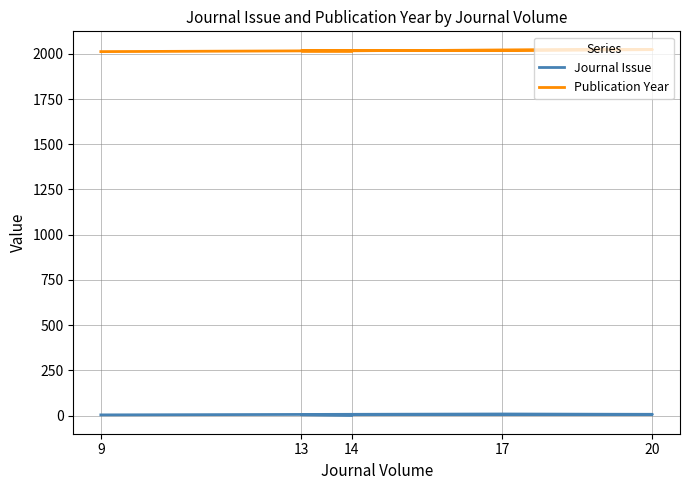

True or false: Journal Issue has a value of 2 at 9.

False